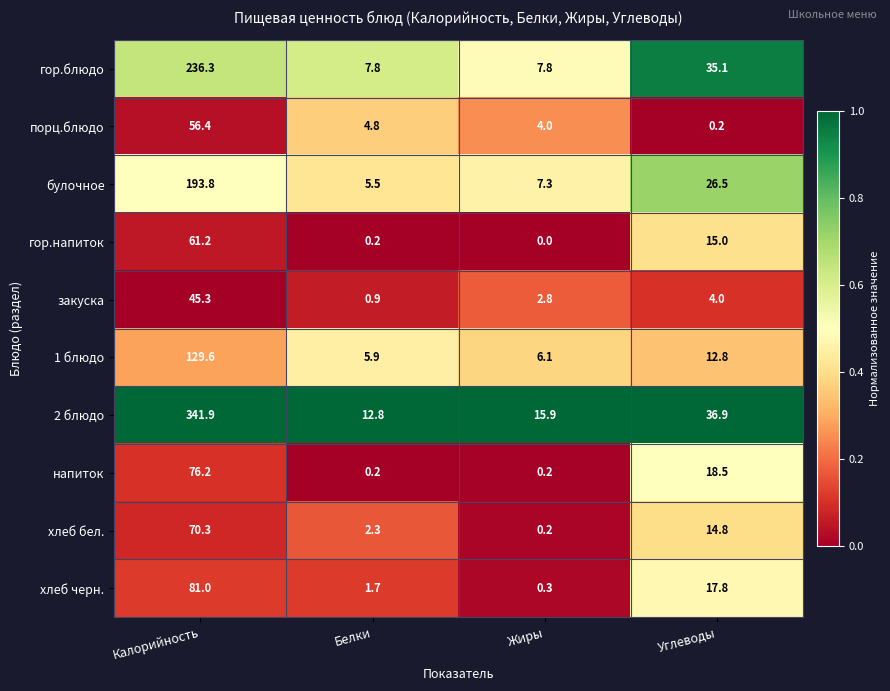

How many distinct data groups are displayed?

10